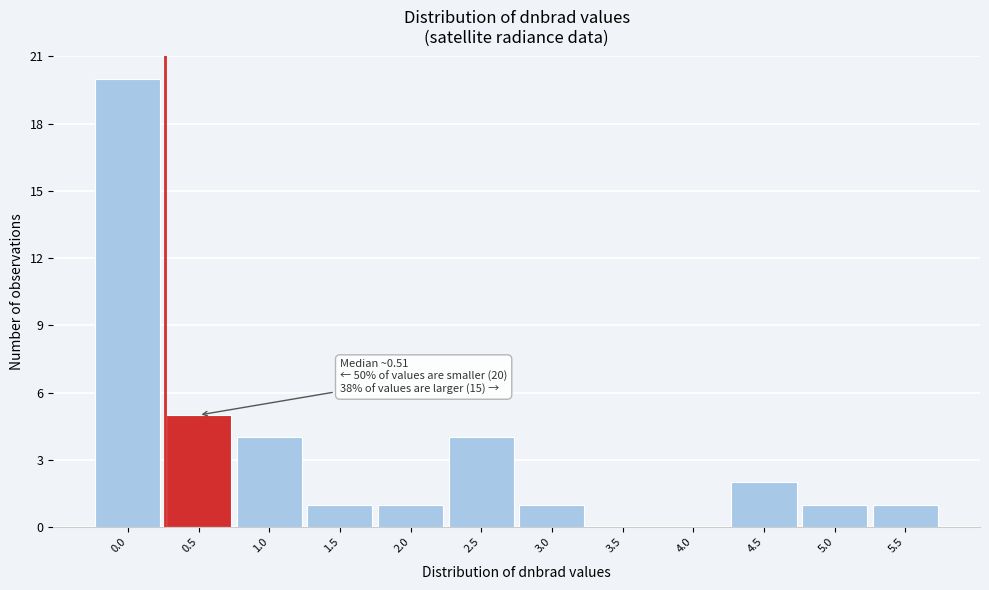

Reading left to right, list all the values displayed in this chart.

0.0=20	0.5=5	1.0=4	1.5=1	2.0=1	2.5=4	3.0=1	3.5=0	4.0=0	4.5=2	5.0=1	5.5=1